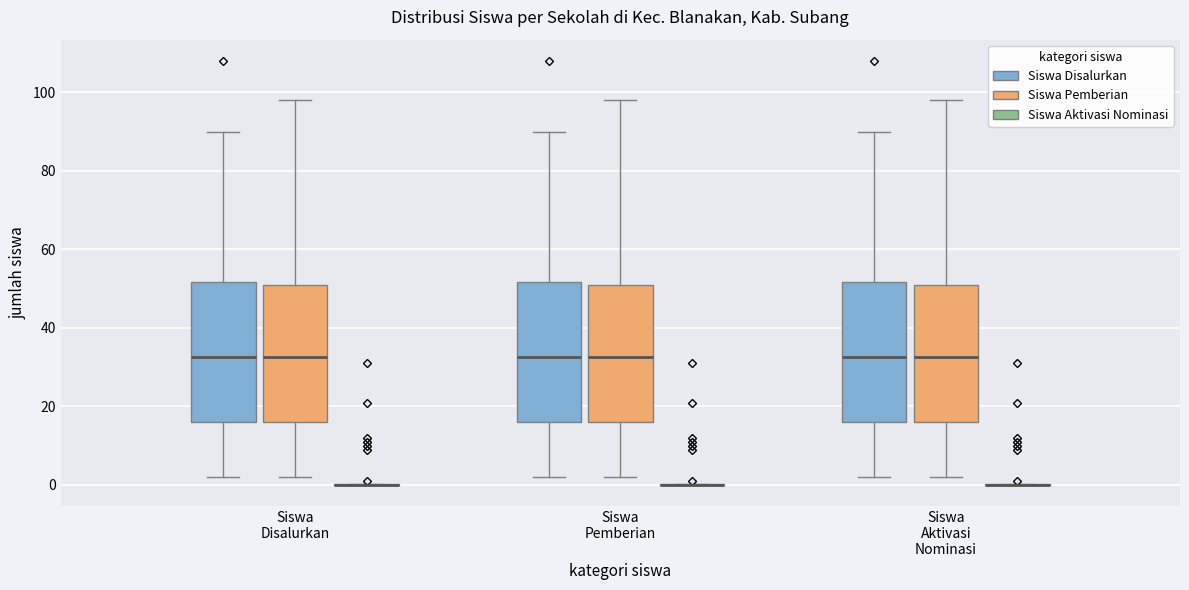

Reading left to right, read every box against the y-axis: the position of its median line, the range the box covers, and the ends of its whiskers. The values are not printed on the chart, so give them approximately, as read against the axis.

Siswa Disalurkan (Siswa Disalurkan): median 32, box 16 to 52, whiskers 2 to 90
Siswa Disalurkan (Siswa Pemberian): median 32, box 16 to 52, whiskers 2 to 98
Siswa Disalurkan (Siswa Aktivasi Nominasi): box collapsed to a line at 0, whiskers 0 to 0
Siswa Pemberian (Siswa Disalurkan): median 32, box 16 to 52, whiskers 2 to 90
Siswa Pemberian (Siswa Pemberian): median 32, box 16 to 52, whiskers 2 to 98
Siswa Pemberian (Siswa Aktivasi Nominasi): box collapsed to a line at 0, whiskers 0 to 0
Siswa Aktivasi Nominasi (Siswa Disalurkan): median 32, box 16 to 52, whiskers 2 to 90
Siswa Aktivasi Nominasi (Siswa Pemberian): median 32, box 16 to 52, whiskers 2 to 98
Siswa Aktivasi Nominasi (Siswa Aktivasi Nominasi): box collapsed to a line at 0, whiskers 0 to 0